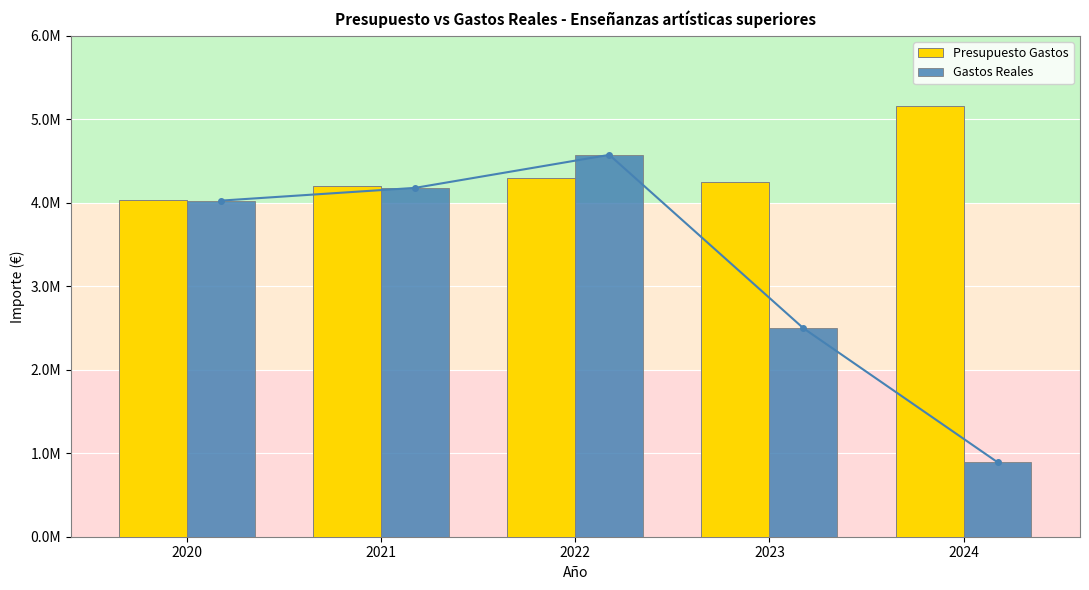

How many values in the Presupuesto Gastos series exceed 4253012?

2